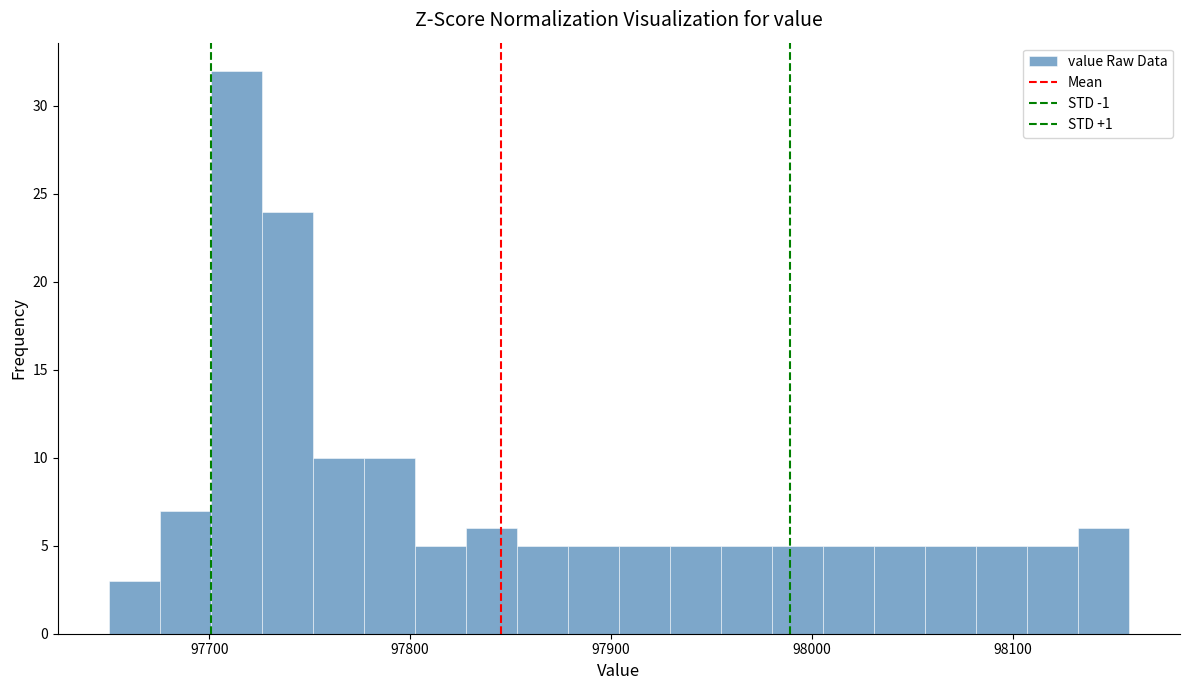

Read against the x-axis, roughly where is the centre of the tallest bar?

97710